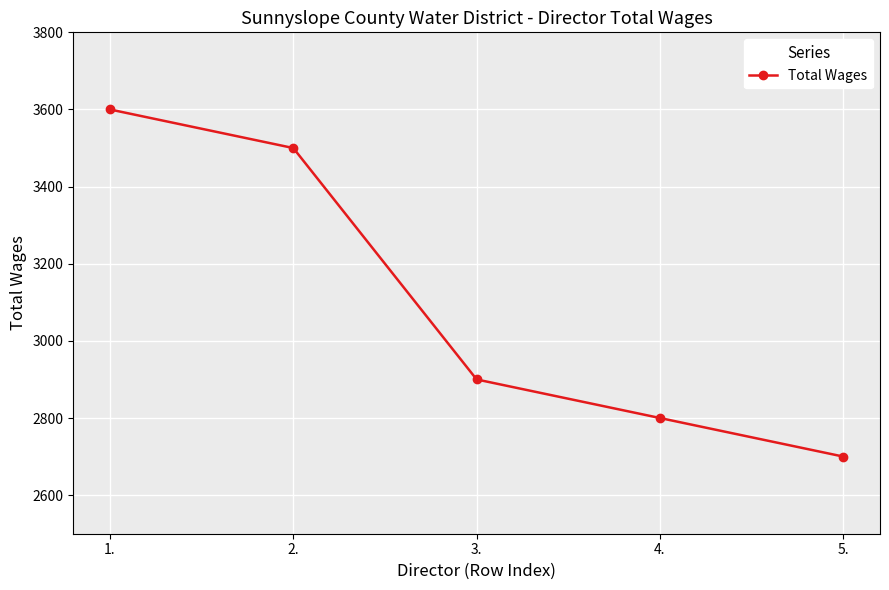

The value at 5. is 2700. True or false?

True